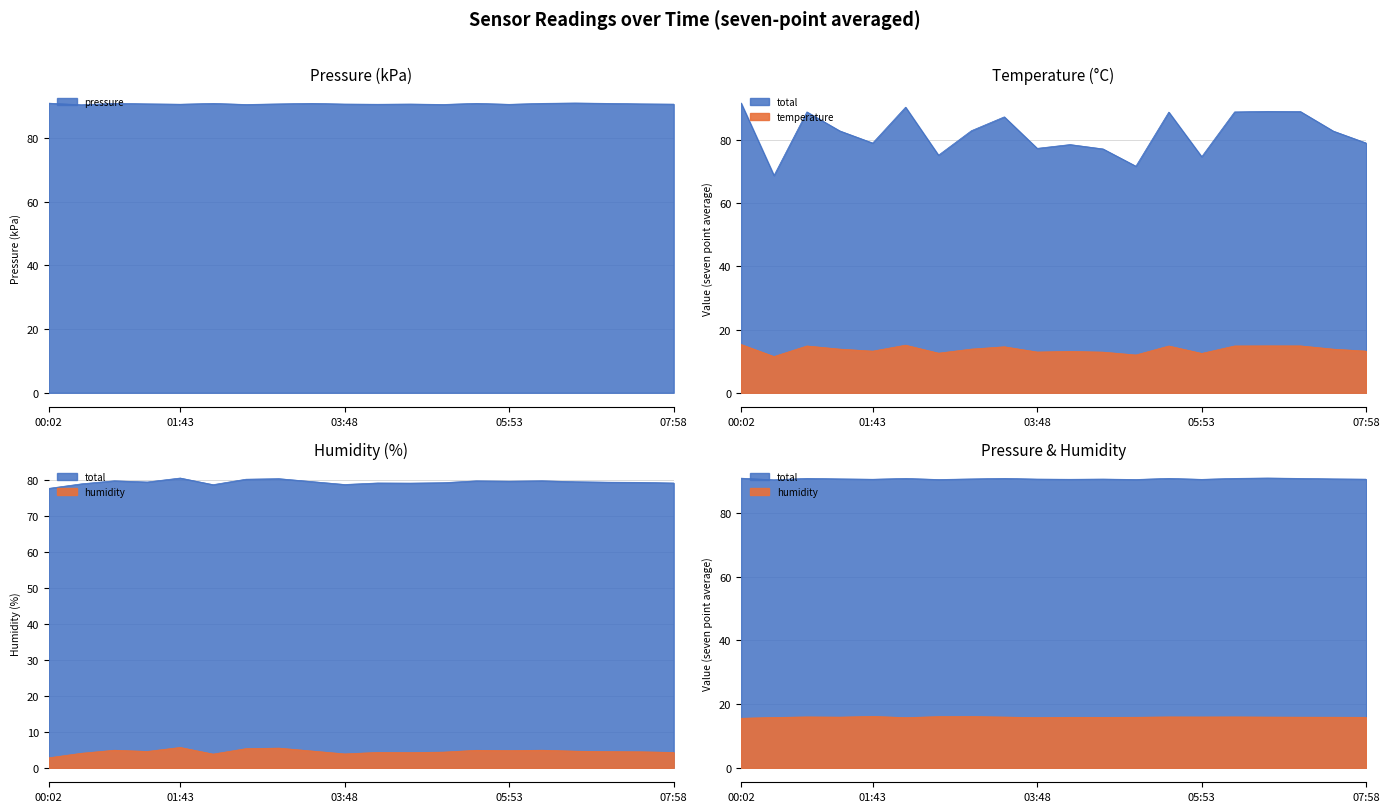

What is the total value across all series at 3?

184.1